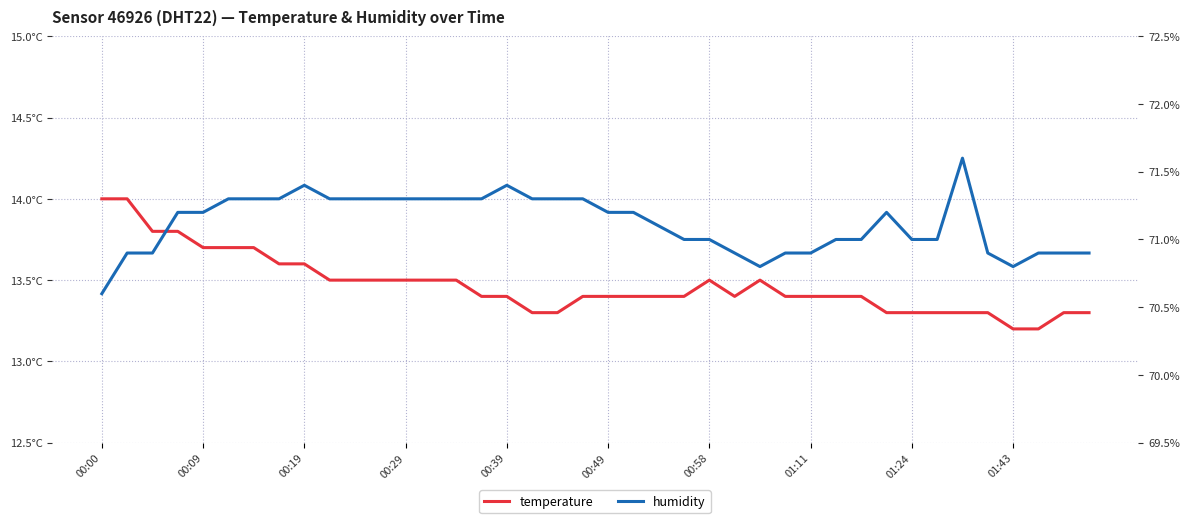

The humidity series shows 100.4 at 15. True or false?

False